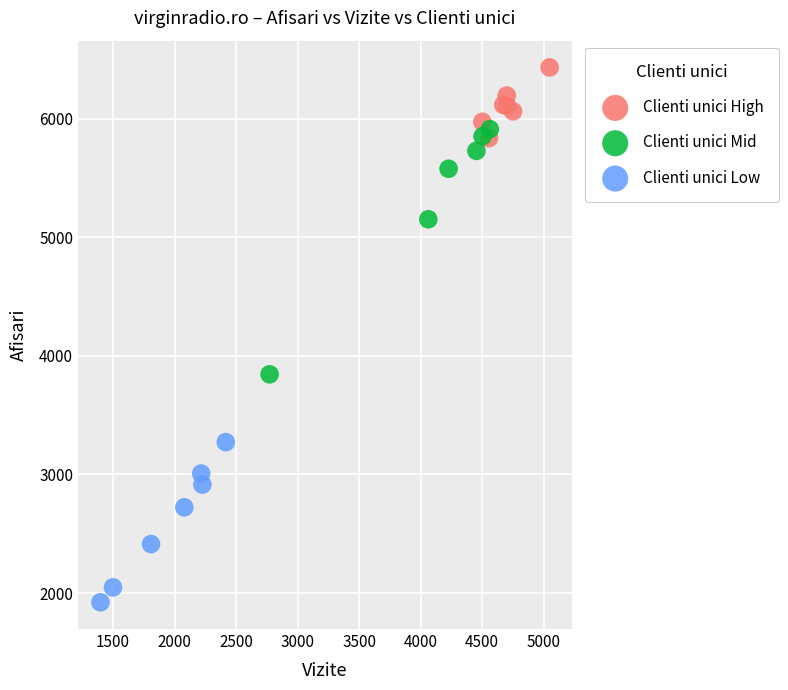

Which series reaches the maximum Y coordinate?

Clienti unici High